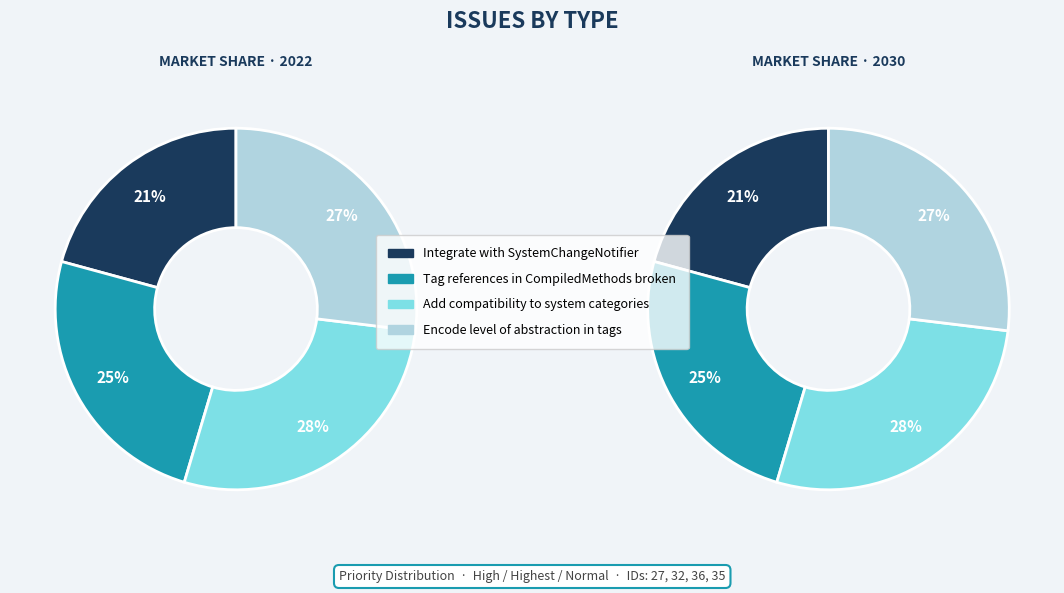

Is it true that Add compatibility to system categories is 28% of the pie?

True